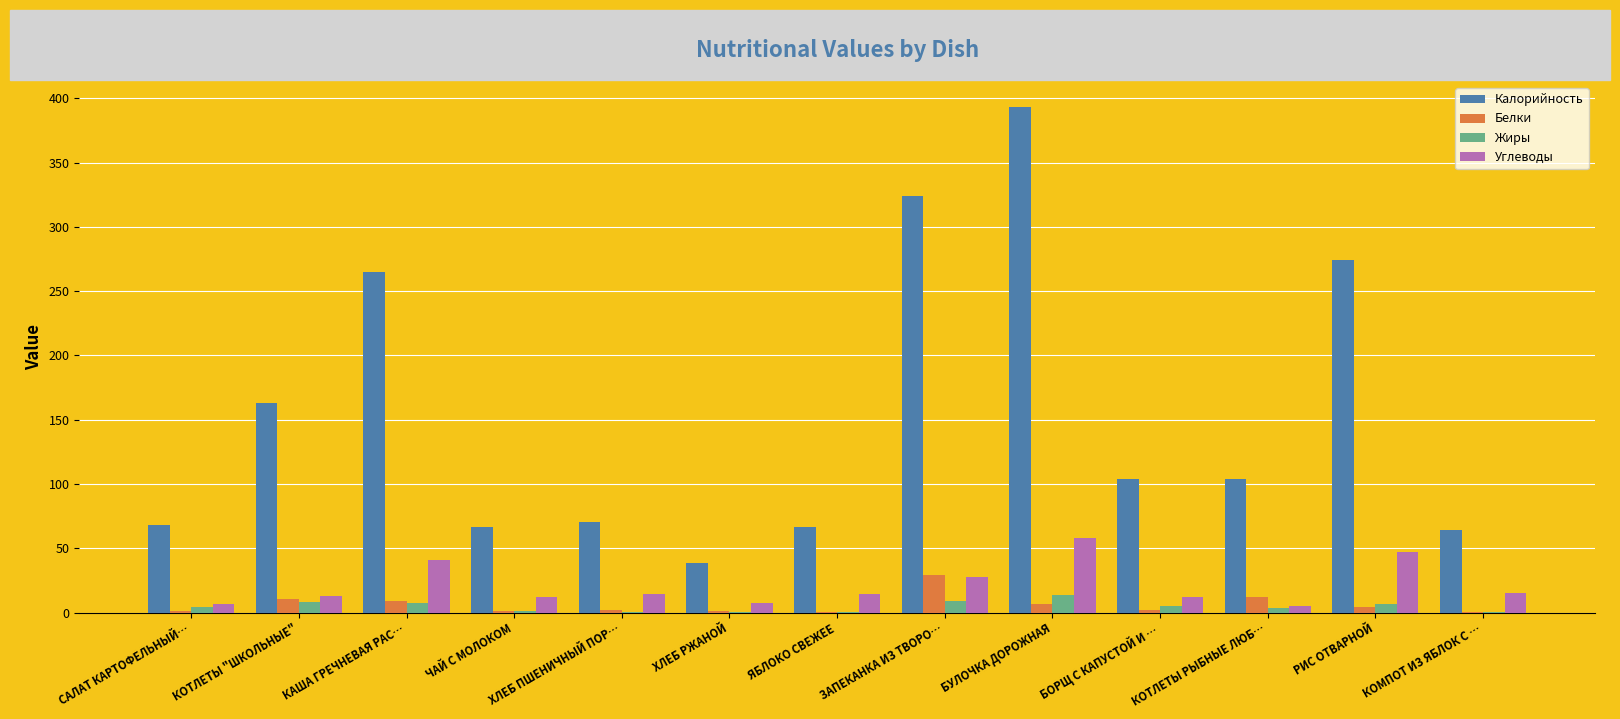

Which category has the highest value across all series?

БУЛОЧКА ДОРОЖНАЯ